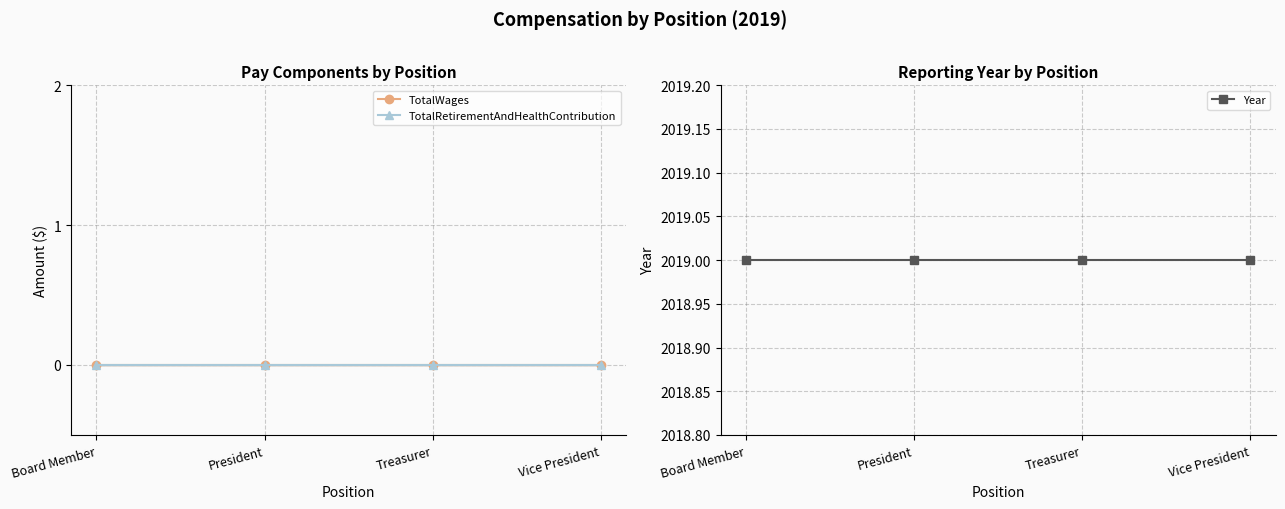

Between Board Member and President, which series saw the biggest shift?

TotalWages _line